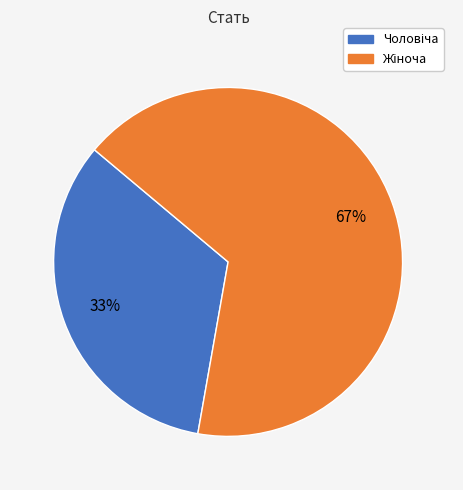

To the nearest percent, what is the average slice percentage?

50%